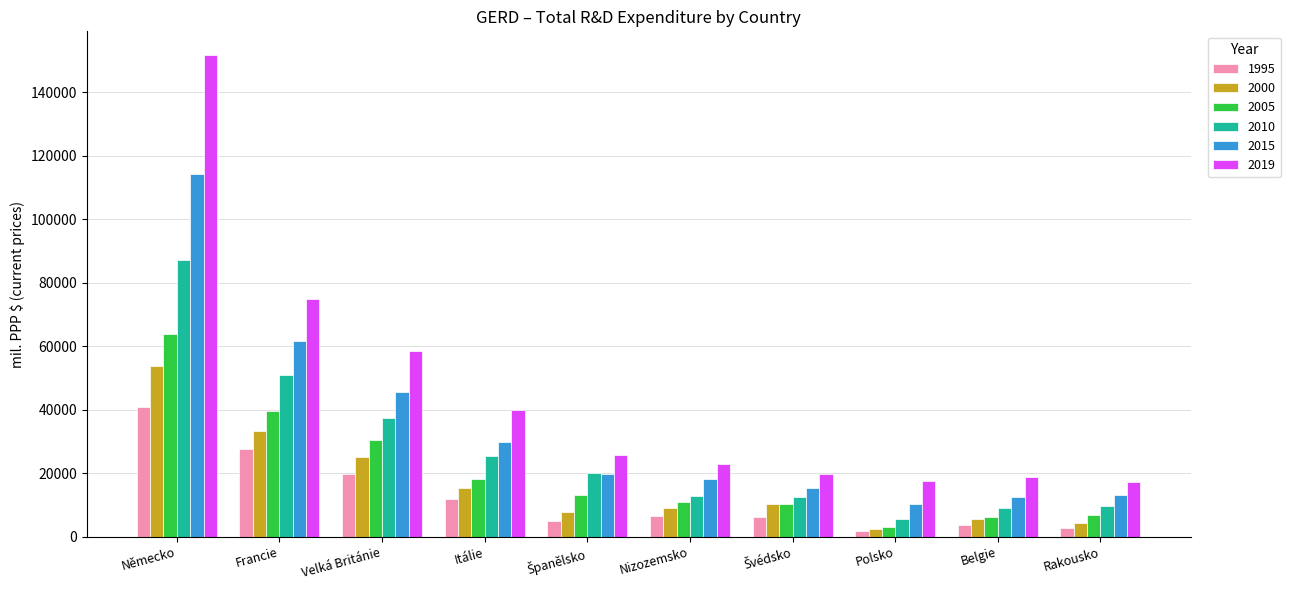

What is the difference between the maximum and minimum values in the 1995 series?

39191.1